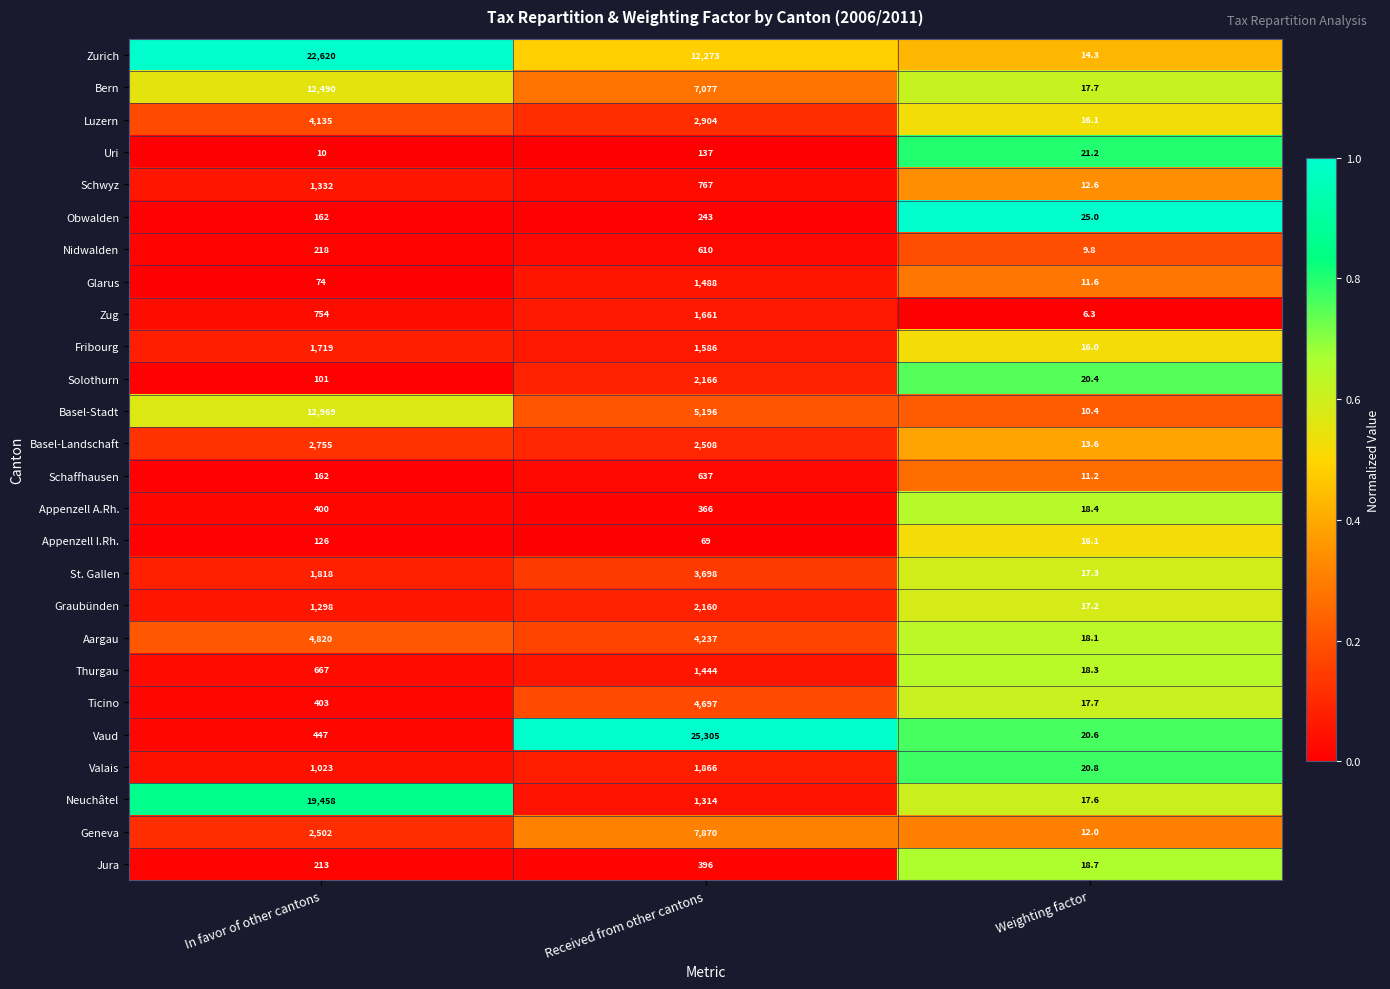

What is the sum of the Obwalden values at In favor of other cantons and Received from other cantons?

405.0